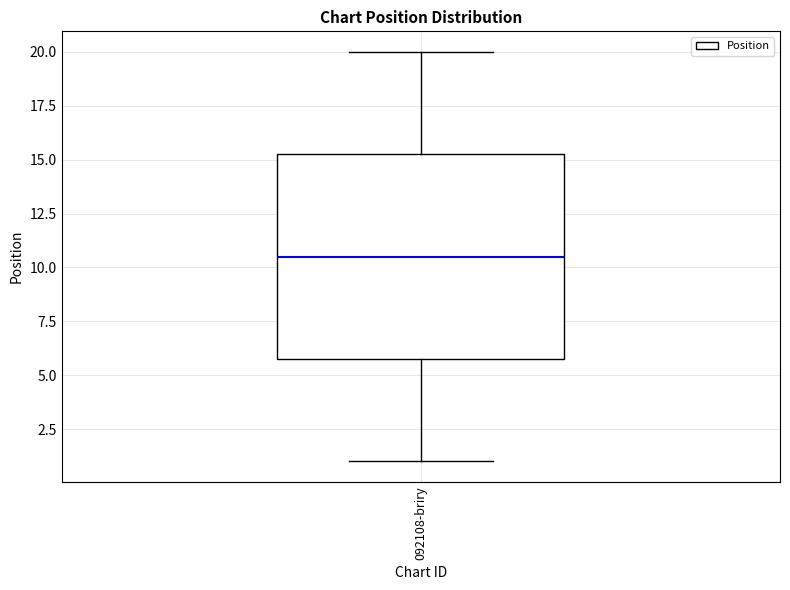

Read this box plot against the y-axis: the position of the median line, the range covered by the box, and the ends of both whiskers. The values are not printed on the chart, so give them approximately, as read against the axis.

median 10.5, box 6.0 to 15.5, whiskers 1.0 to 20.0